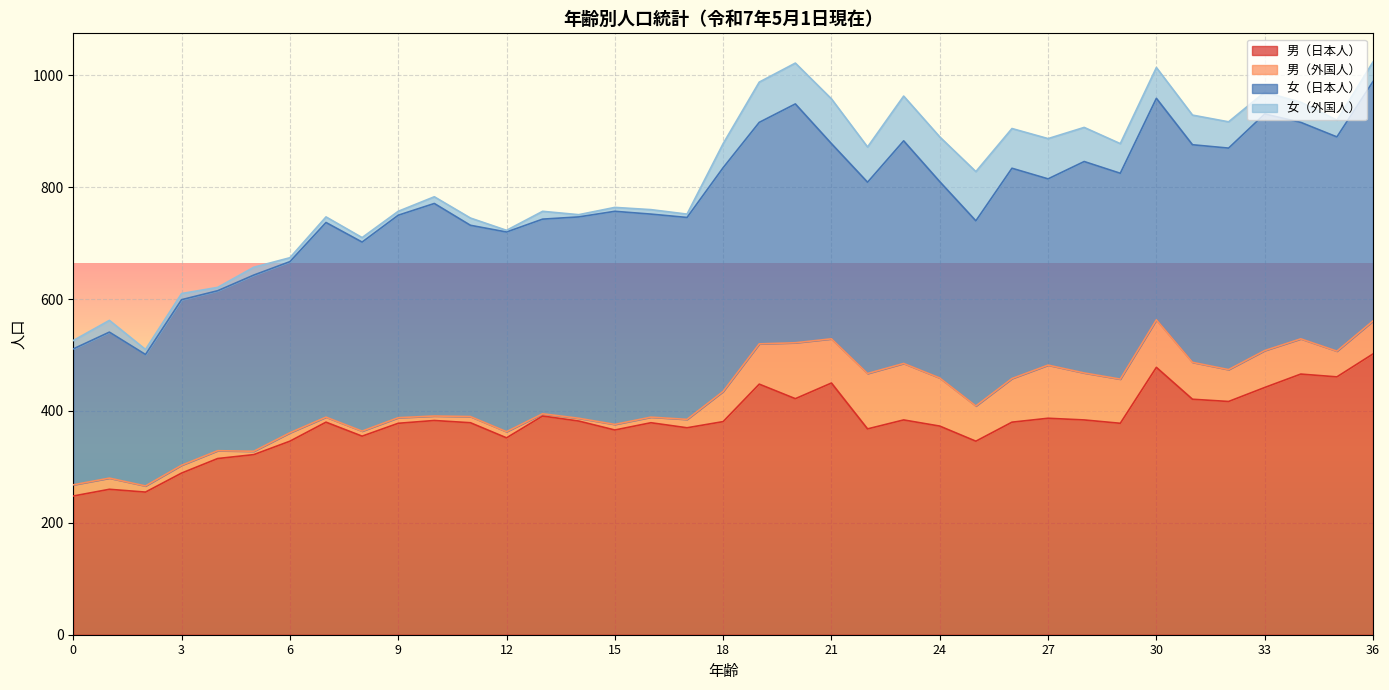

What is the value of the 女（日本人） point at the 20th from the left?

396